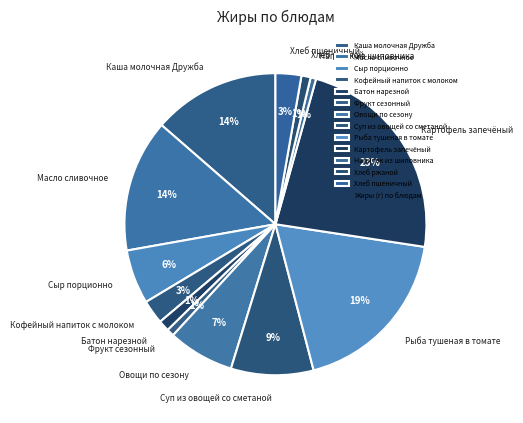

Which category has the biggest portion of the pie?

Картофель запечёный